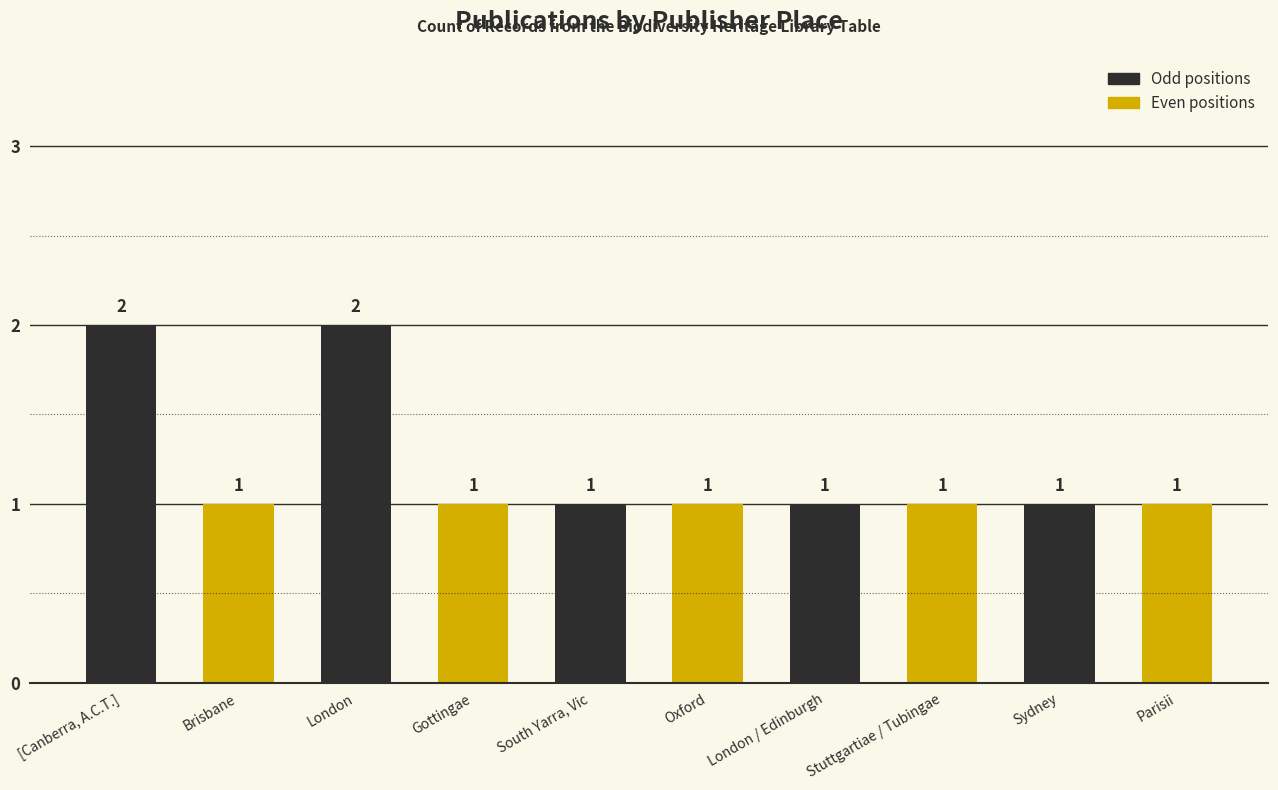

Where is the data nearest to the value 1?

Brisbane